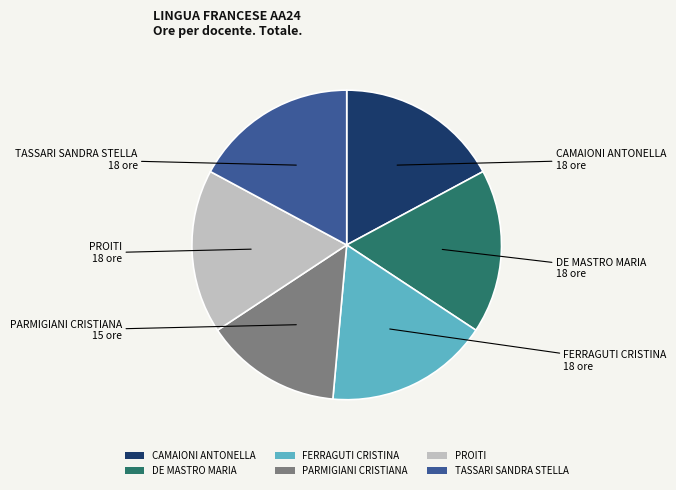

Approximately how many times larger is the value at TASSARI SANDRA STELLA compared to DE MASTRO MARIA?

1.0